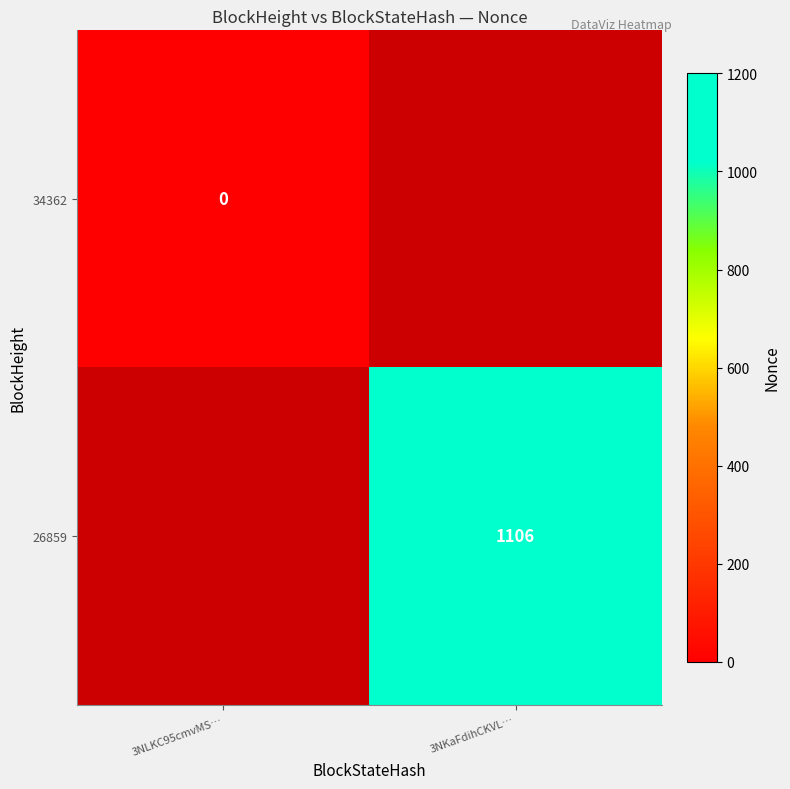

Is it true that 26859 equals 1930 at 3NKaFdihCKVL…?

False